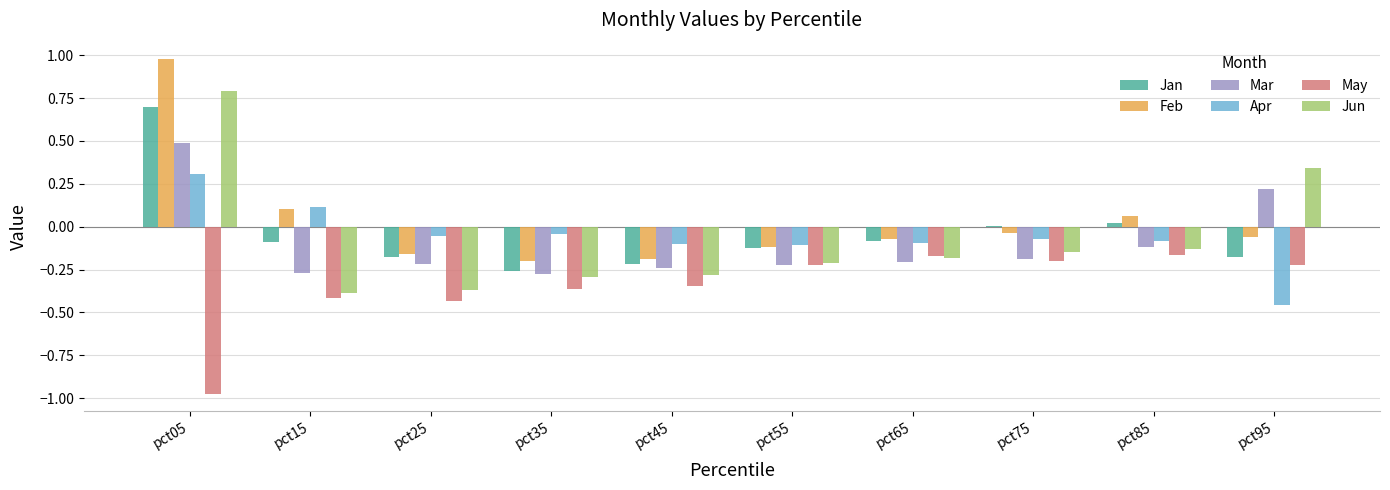

Which series changed the most between pct05 and pct65?

Feb